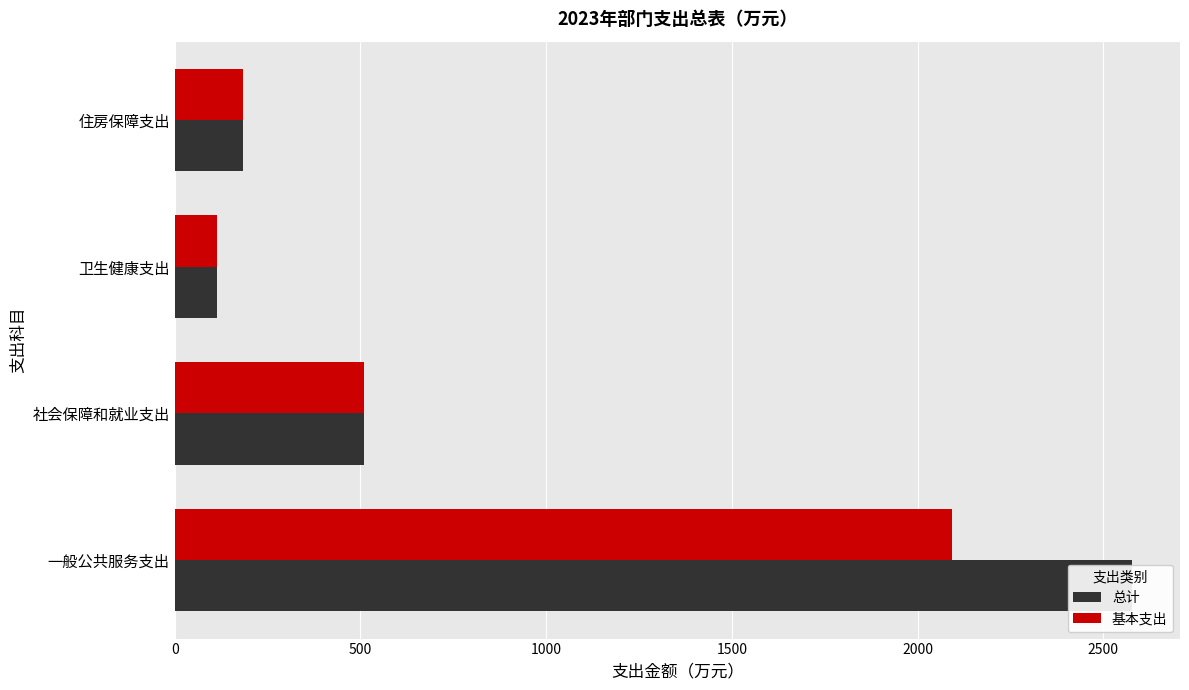

Is it true that 基本支出 equals 94.1 at 住房保障支出?

False